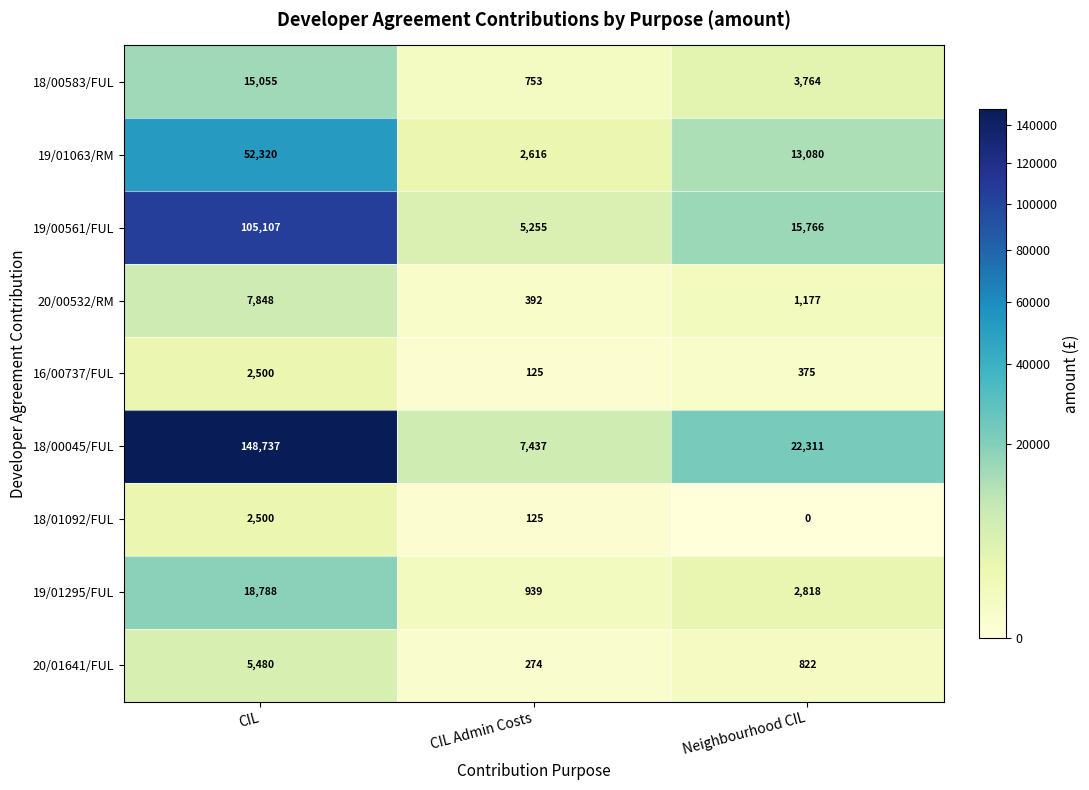

Where does the 16/00737/FUL series first go above 375?

CIL